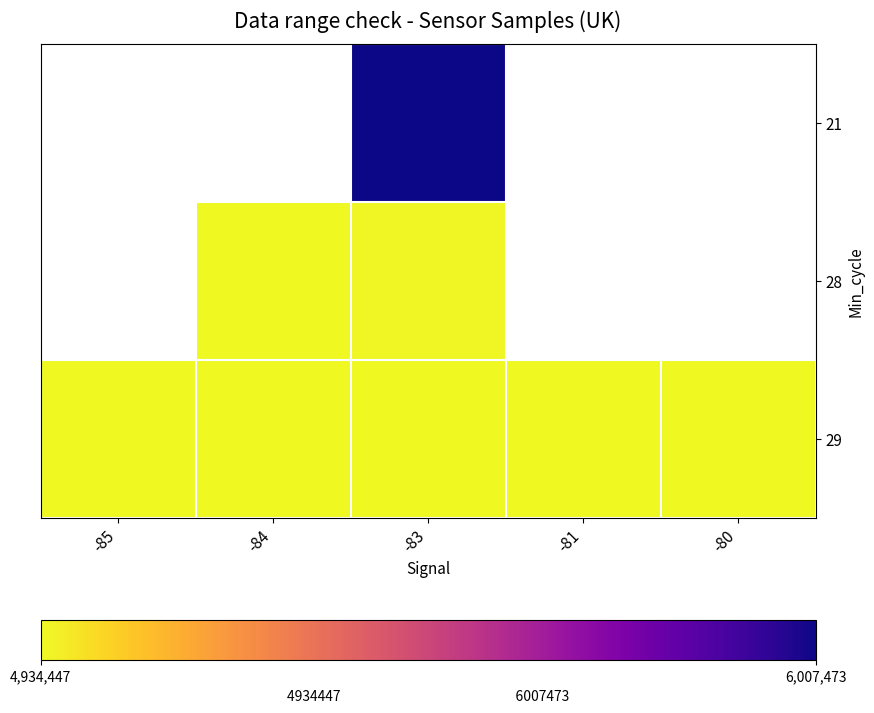

Which series has the largest range (max minus min)?

29